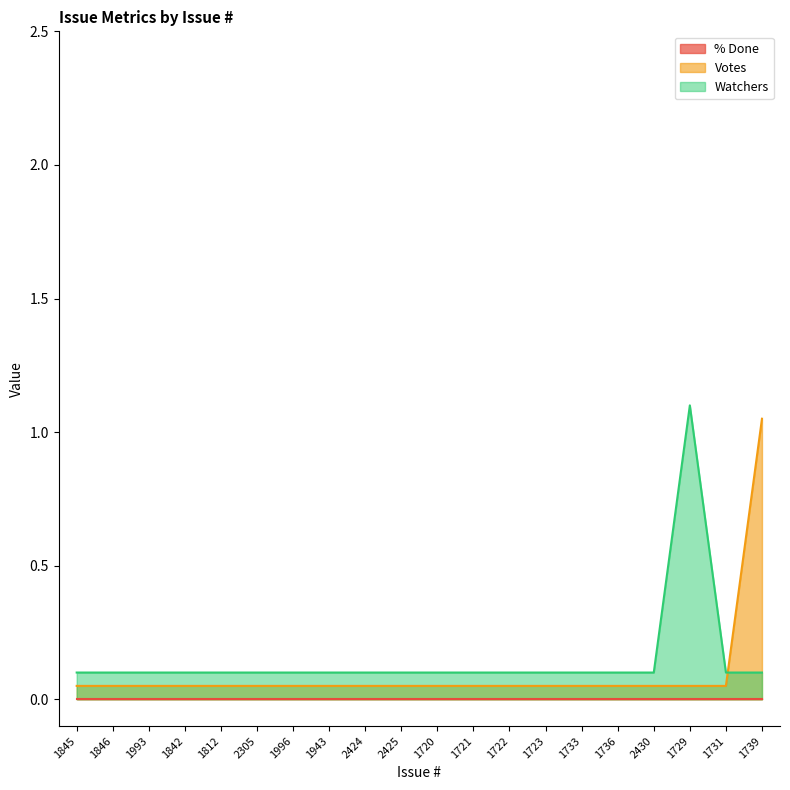

Between 2425 and 2305, which is larger?

2425